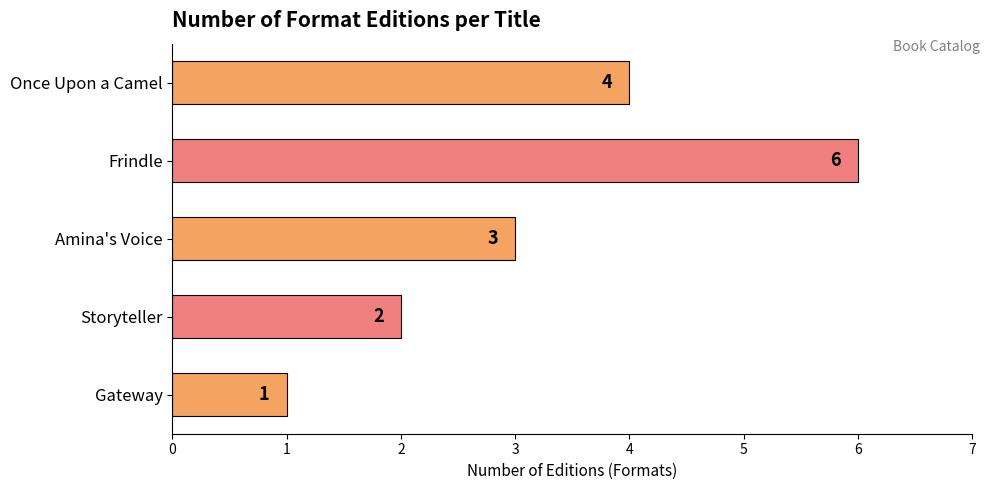

Reading bottom to top, list all the values displayed in this chart.

Gateway=1	Storyteller=2	Amina's Voice=3	Frindle=6	Once Upon a Camel=4